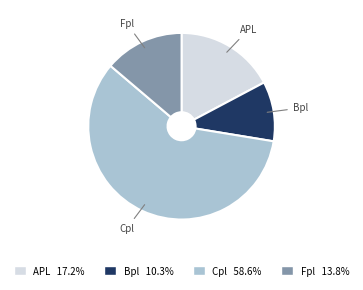

What is the ratio of the value at Bpl to the value at APL?

0.6